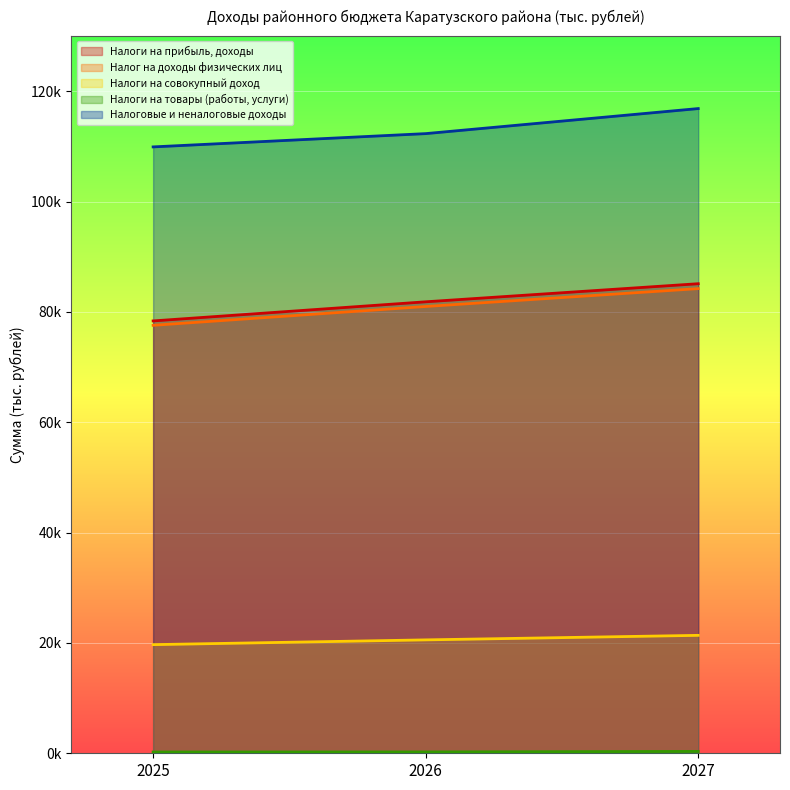

What is the total value across all series at 2027?

307919.1